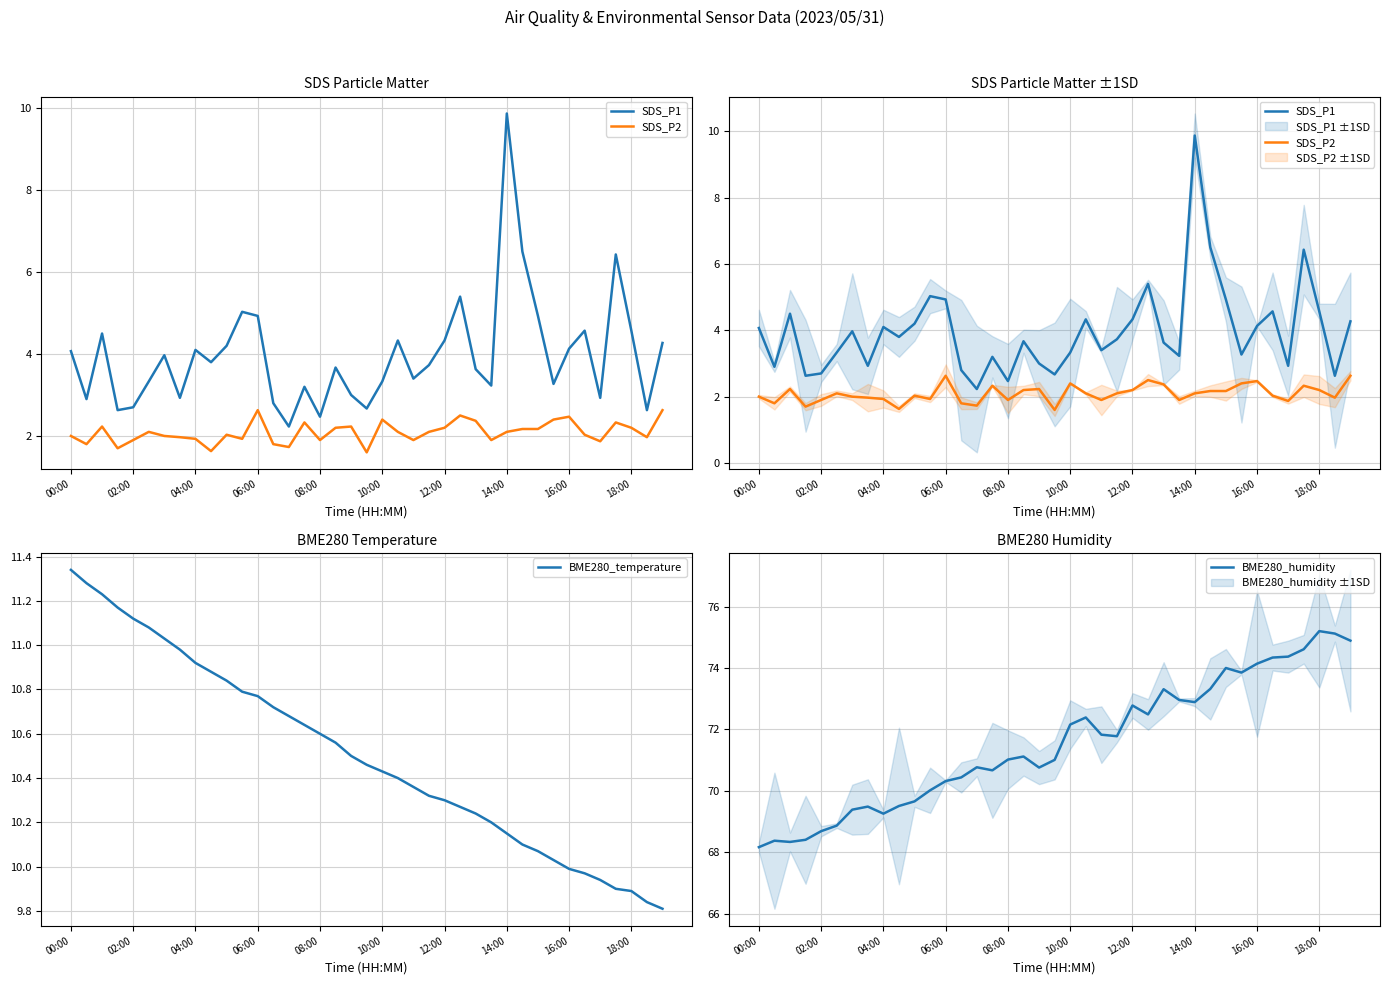

True or false: BME280_temperature has a value of 10.0 at 16:00.

True